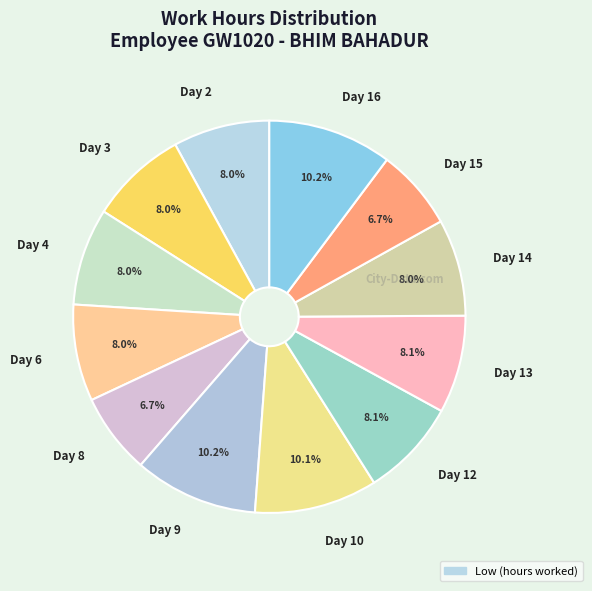

What is the total percentage of Day 14 and Day 3?

16.0%